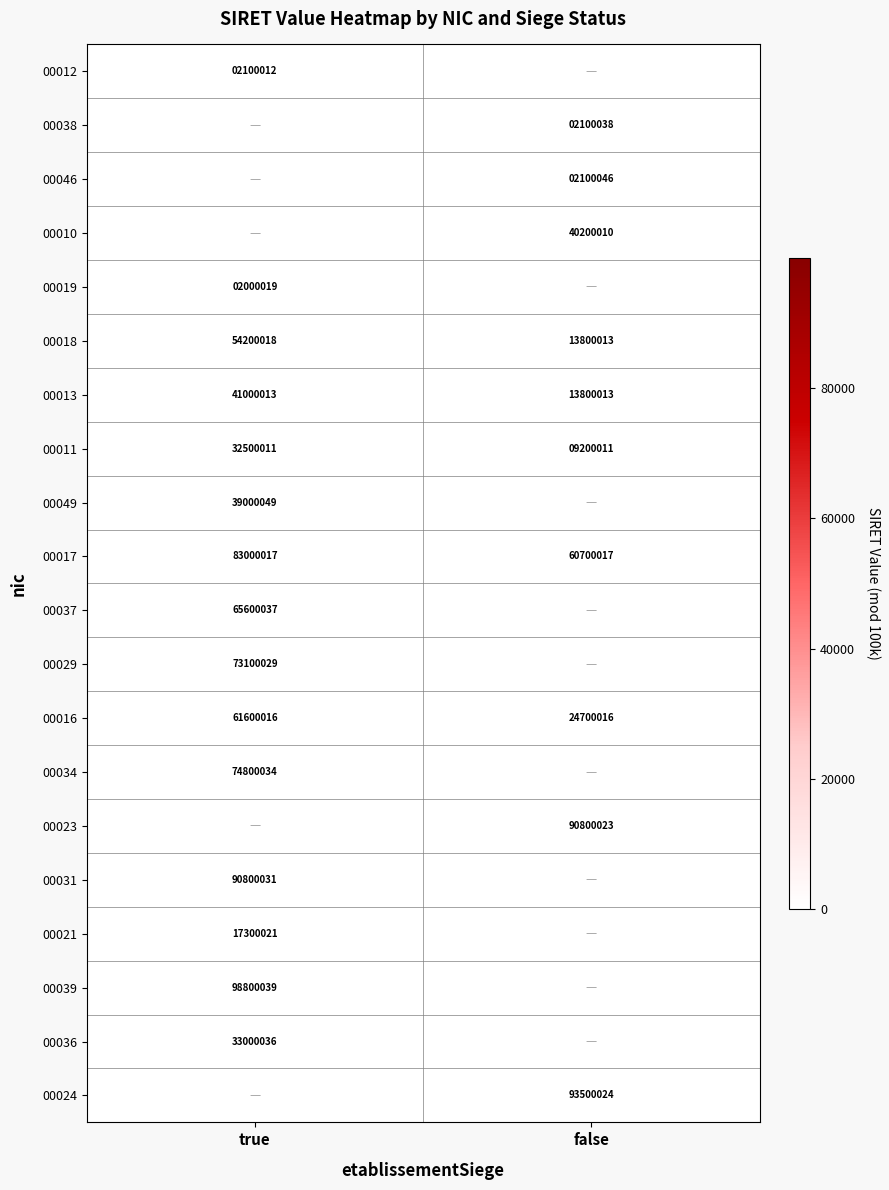

Is it true that 00031 equals 90800031 at true?

True